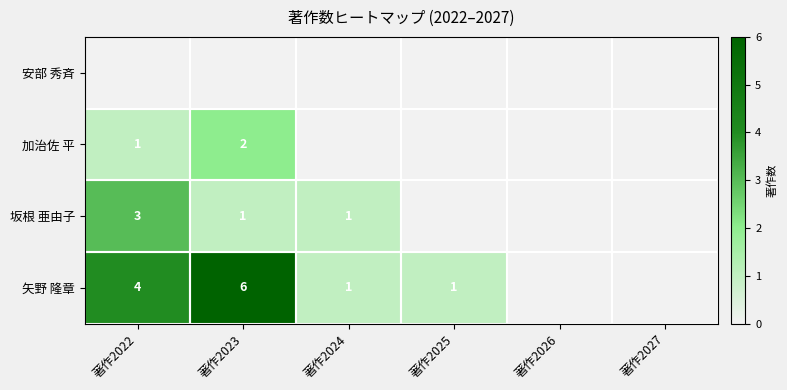

True or false: 加治佐 平 has a value of 1 at 著作2023.

False